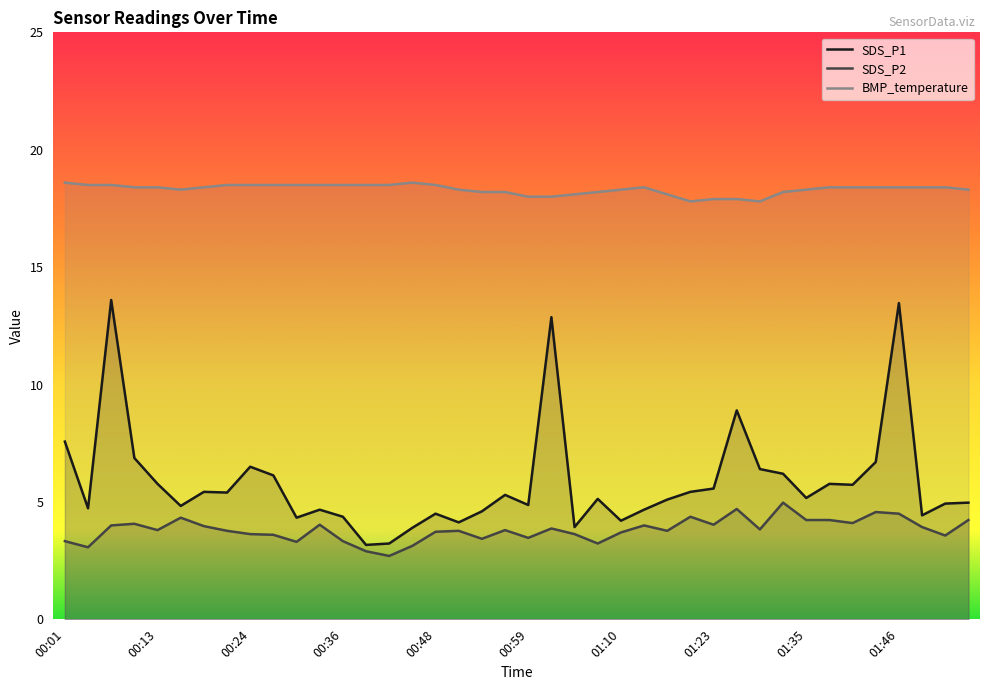

What are all the series names shown in the legend?

SDS_P1, SDS_P2, BMP_temperature